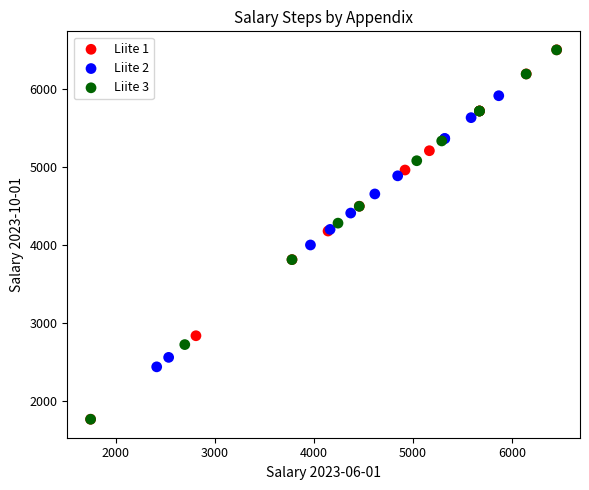

Which series has the widest spread of Y values?

Liite 1